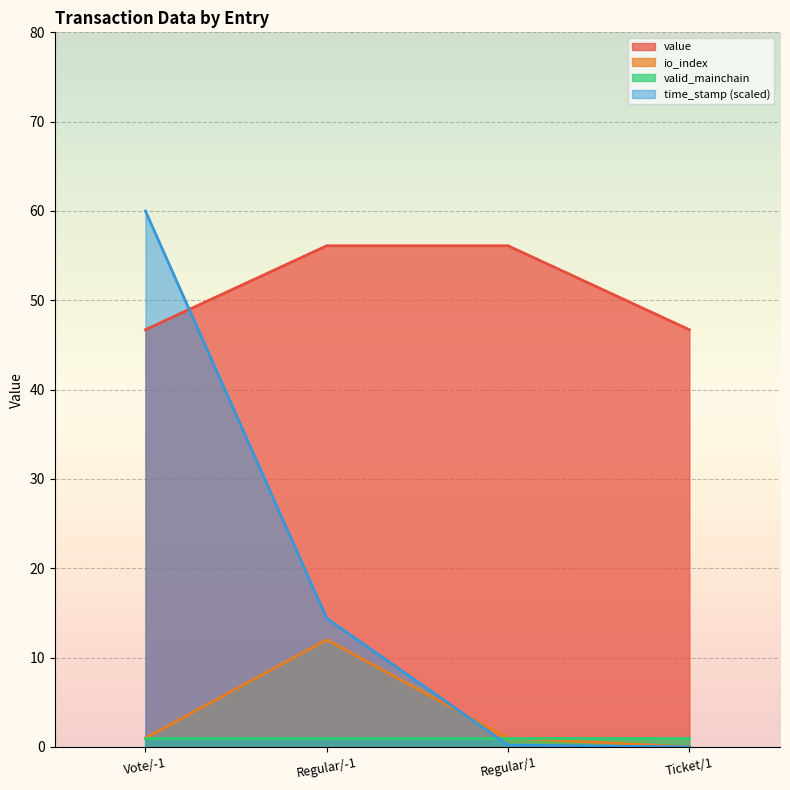

What is the difference between the second highest and second lowest values in the time_stamp_norm series?

14.2